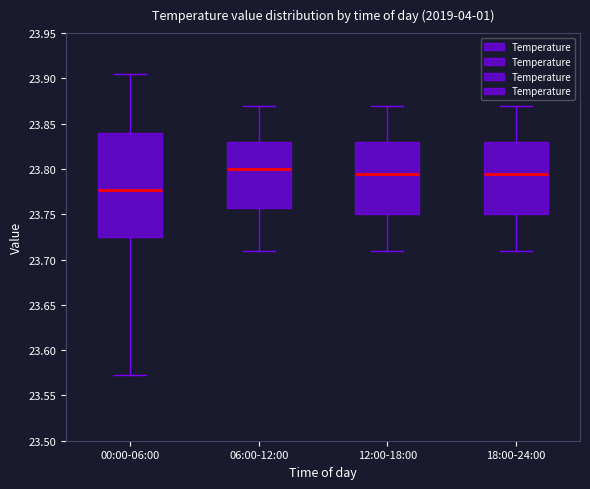

Reading left to right, transcribe this box plot: for each box, give where its median line is, the range the box spans, and where its two whiskers end, as read against the y-axis. The values are not printed on the chart, so give them approximately, as read against the axis.

00:00-06:00: median 23.775, box 23.725 to 23.840, whiskers 23.570 to 23.905
06:00-12:00: median 23.800, box 23.760 to 23.830, whiskers 23.710 to 23.870
12:00-18:00: median 23.795, box 23.750 to 23.830, whiskers 23.710 to 23.870
18:00-24:00: median 23.795, box 23.750 to 23.830, whiskers 23.710 to 23.870